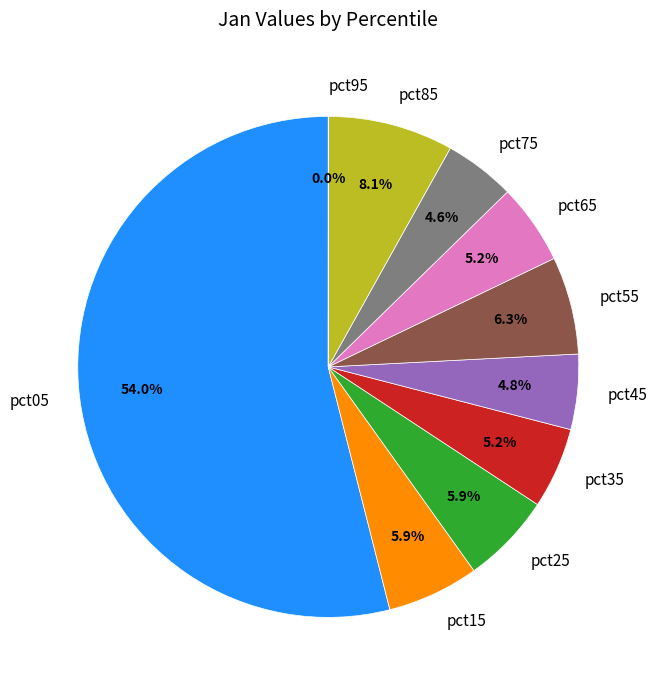

Combined, do pct85 and pct15 account for over 50%?

No